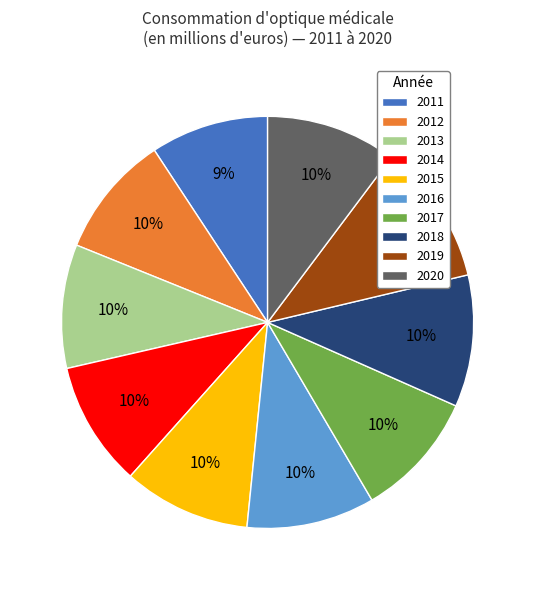

Which slice is the largest?

2019